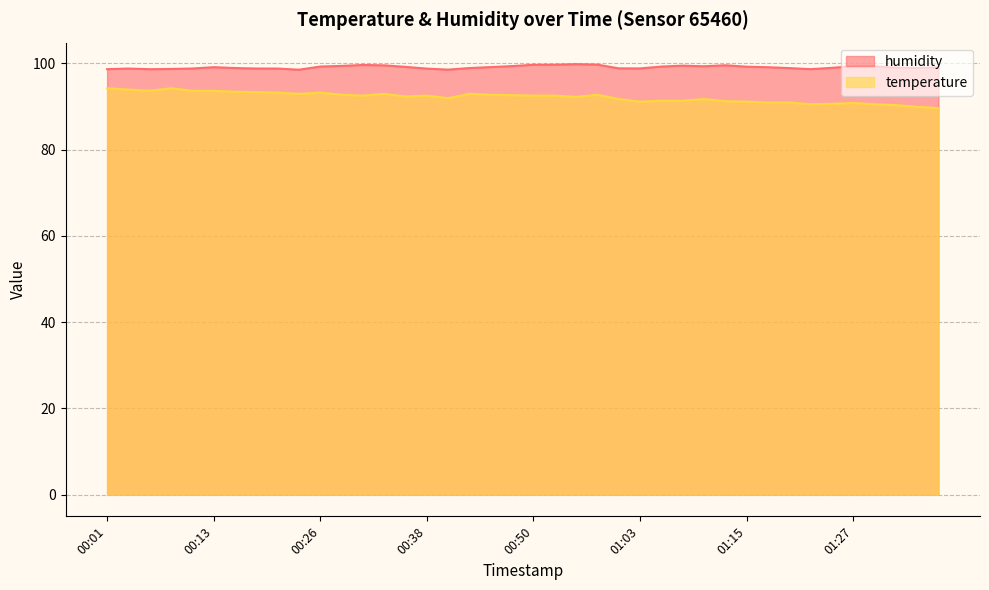

Reading left to right, transcribe all the data shown in this chart.

humidity: 00:01=98.6	00:03=98.8	00:06=98.6	00:08=98.7	00:11=98.8	00:13=99.1	00:16=98.9	00:18=98.8	00:21=98.8	00:23=98.5	00:26=99.2	00:28=99.4	00:31=99.6	00:33=99.5	00:36=99.2	00:38=98.8	00:41=98.5	00:43=98.9	00:46=99.1	00:48=99.3	00:50=99.6	00:53=99.7	00:55=99.8	00:58=99.7	01:00=98.8	01:03=98.8	01:05=99.2	01:08=99.4	01:10=99.3	01:12=99.5	01:15=99.2	01:17=99.1	01:20=98.9	01:22=98.6	01:25=98.9	01:27=99.3	01:30=99.3	01:32=99.0	01:35=98.9	01:37=99.0
temperature: 00:01=94.2	00:03=93.9	00:06=93.6	00:08=94.2	00:11=93.6	00:13=93.6	00:16=93.4	00:18=93.3	00:21=93.2	00:23=92.9	00:26=93.2	00:28=92.7	00:31=92.5	00:33=92.9	00:36=92.3	00:38=92.5	00:41=91.9	00:43=92.9	00:46=92.7	00:48=92.6	00:50=92.5	00:53=92.5	00:55=92.2	00:58=92.7	01:00=91.7	01:03=91.1	01:05=91.3	01:08=91.3	01:10=91.7	01:12=91.2	01:15=91.1	01:17=90.9	01:20=90.9	01:22=90.5	01:25=90.6	01:27=90.8	01:30=90.5	01:32=90.3	01:35=89.9	01:37=89.6